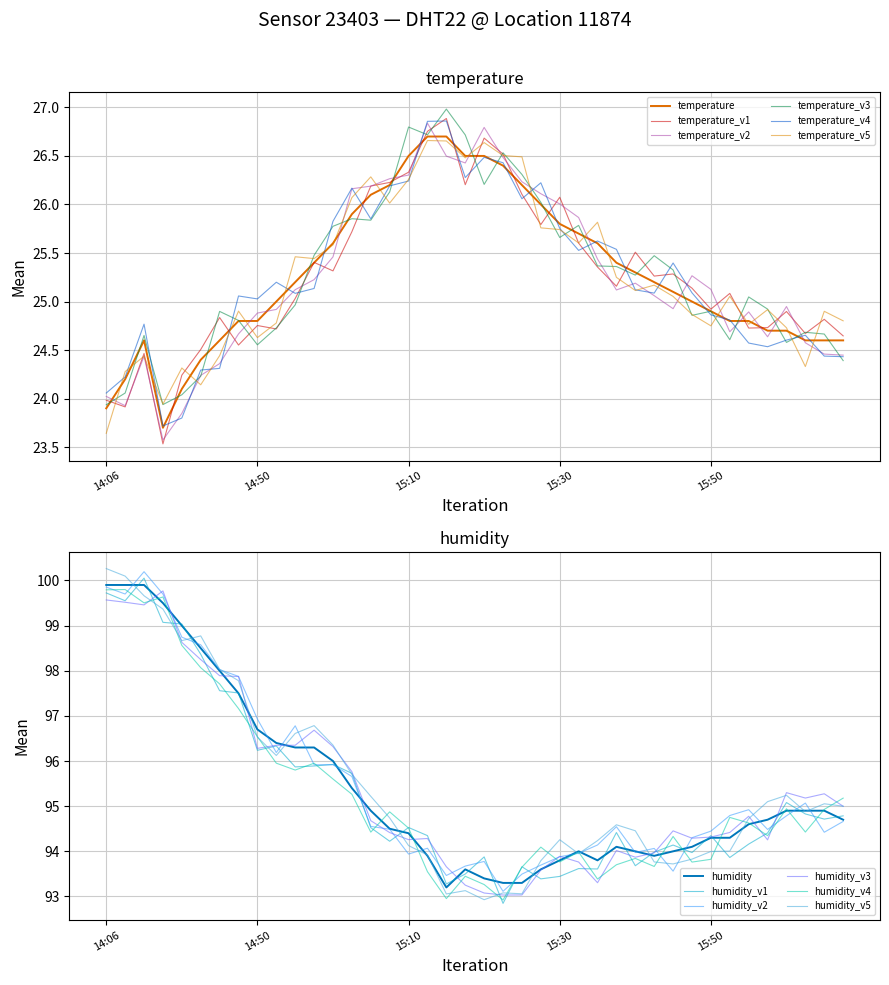

True or false: temperature and humidity intersect in this chart.

False